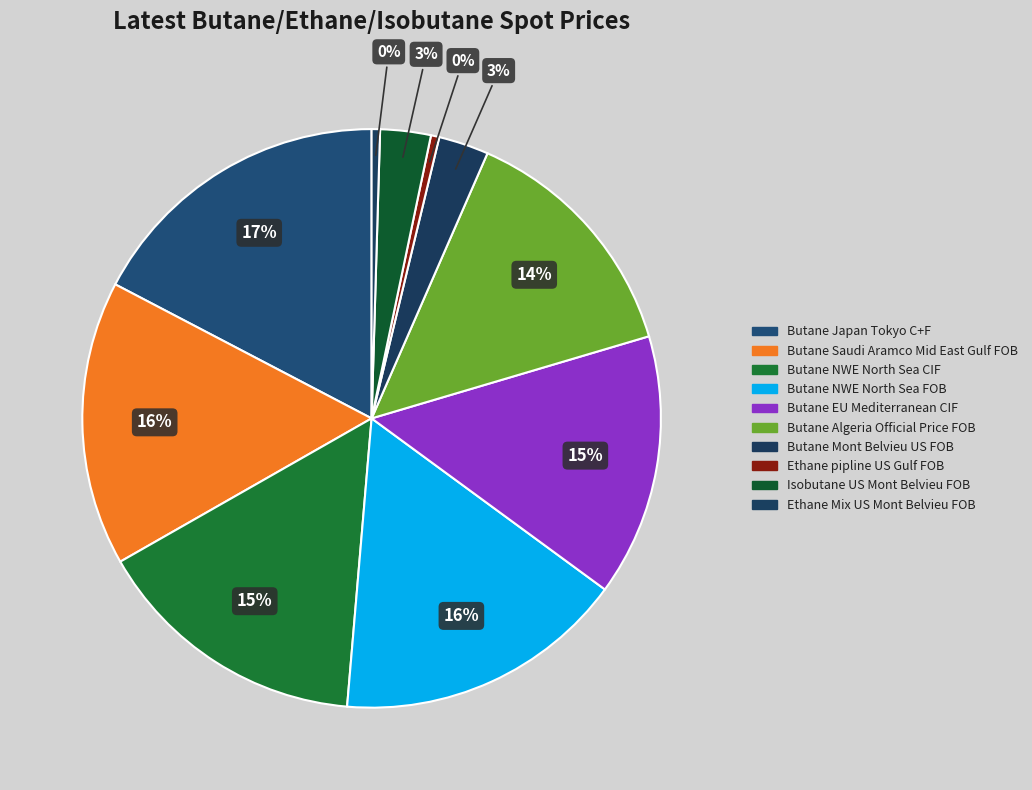

Is it true that Butane EU Mediterranean CIF is 15% of the pie?

True